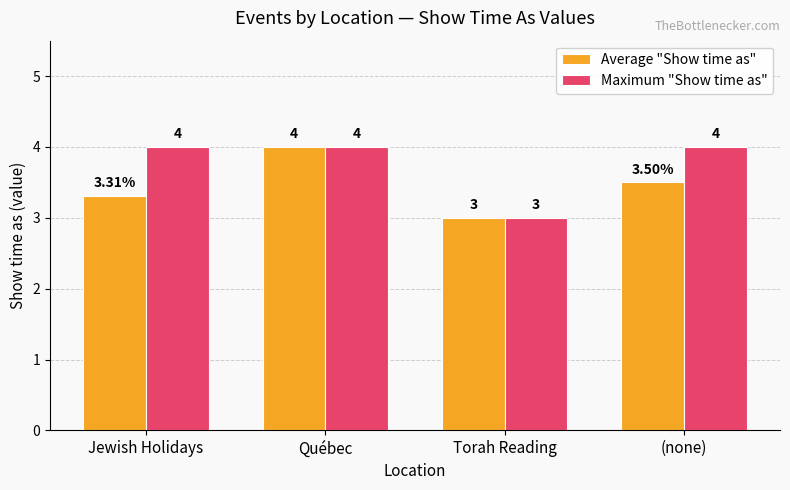

Reading left to right, transcribe all the data shown in this chart.

Average "Show time as": Jewish Holidays=3.3	Québec=4.0	Torah Reading=3.0	(none)=3.5
Maximum "Show time as": Jewish Holidays=4.0	Québec=4.0	Torah Reading=3.0	(none)=4.0